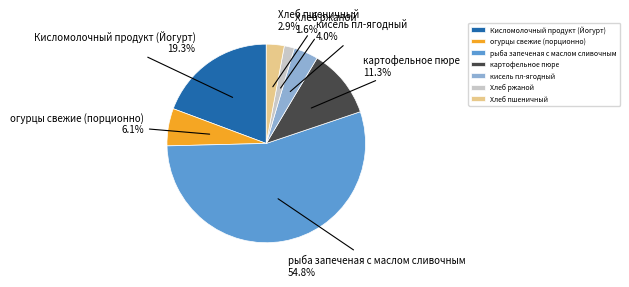

The Хлеб пшеничный slice represents 3% of the pie. True or false?

True